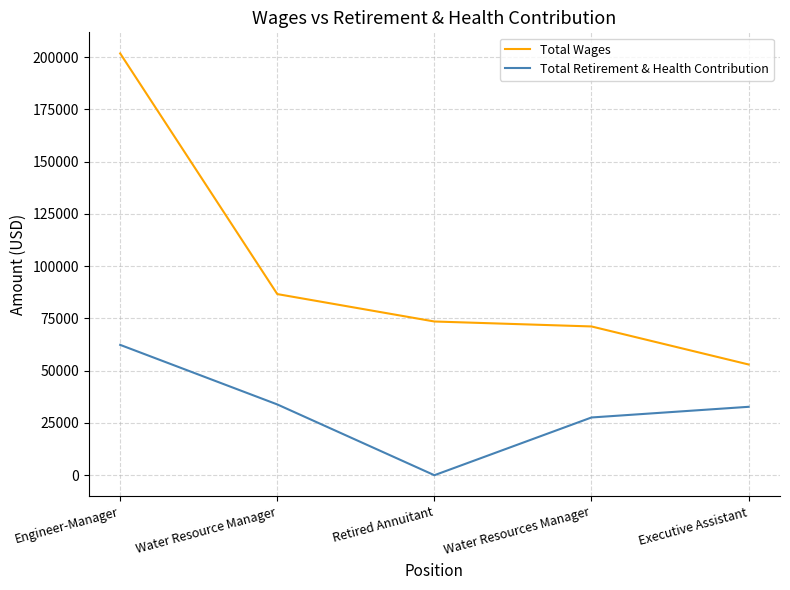

What is the sum of the Total Wages values at Executive Assistant and Retired Annuitant?

126477